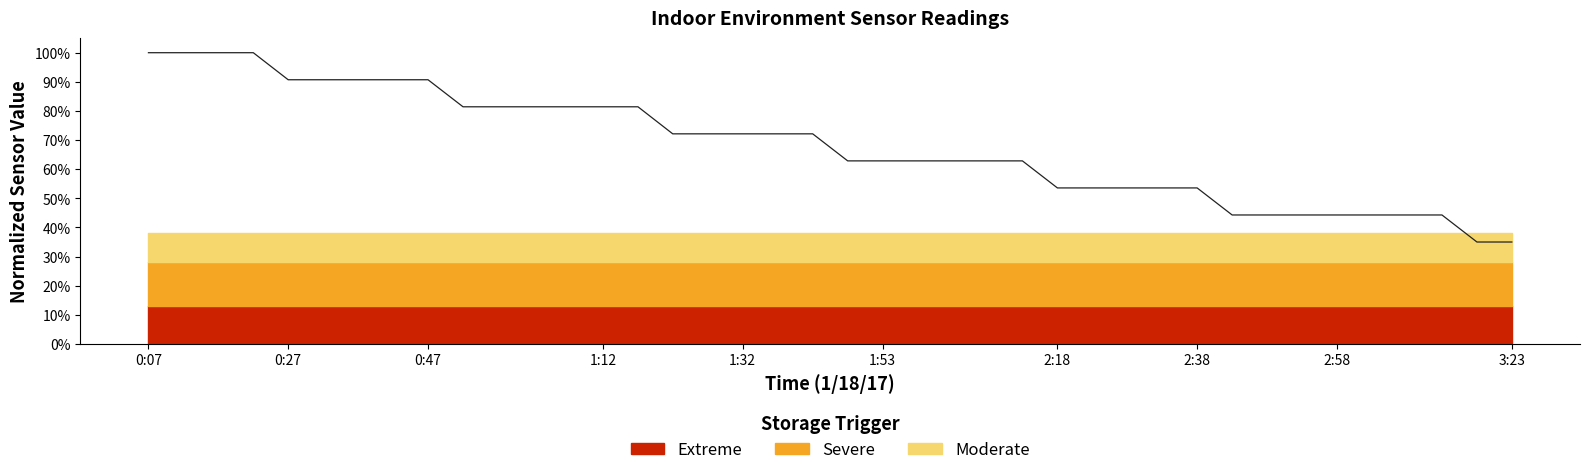

What is the minimum value shown in the chart?

0.3